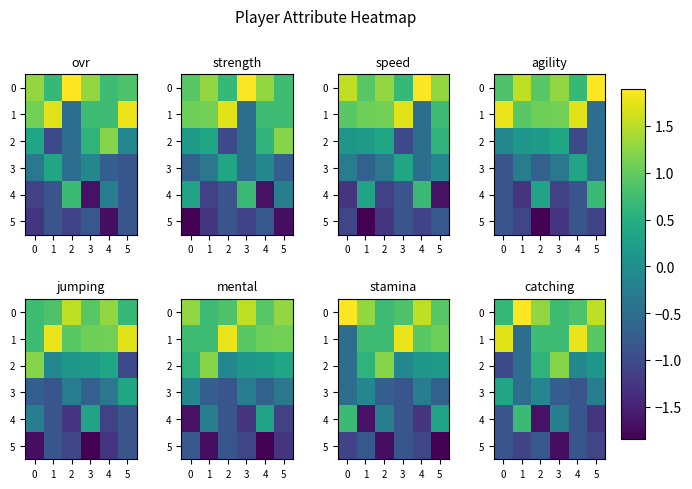

The value of 0 at 5 is 2.3. True or false?

False